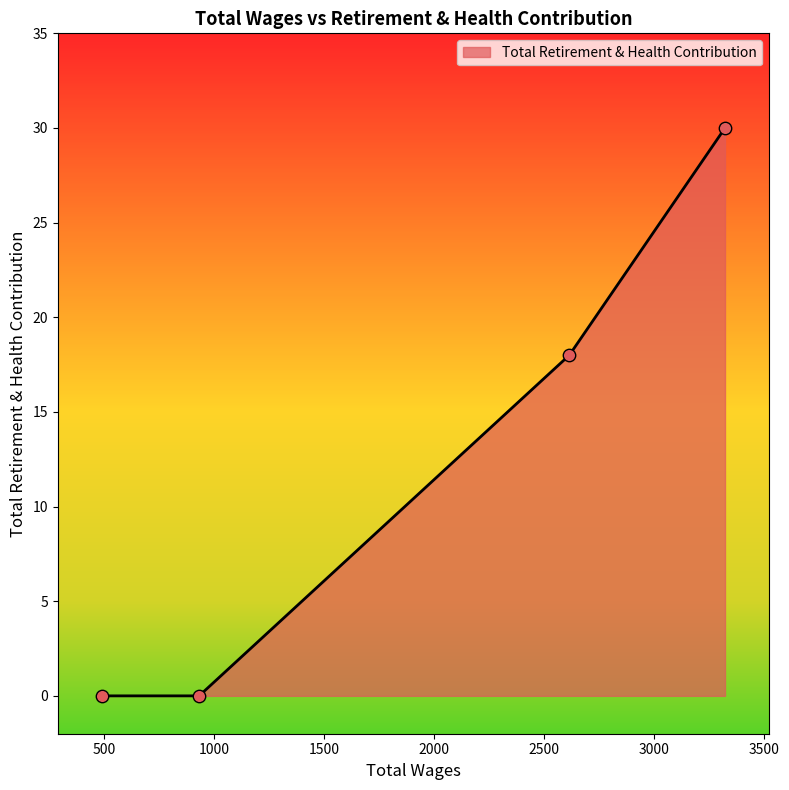

True or false: there are more than 0 points higher than both neighbors.

False